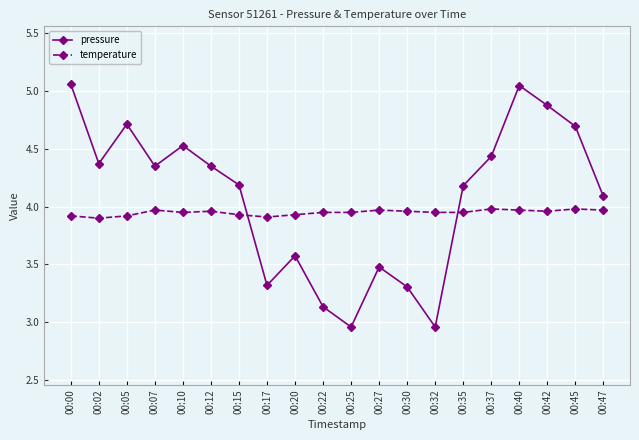

Read the pressure value at 00:42.

4.9